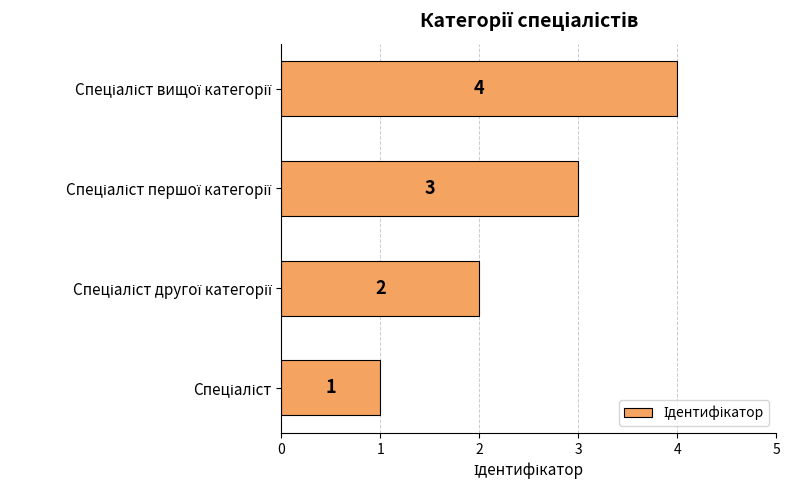

How many data points are less than 3?

2